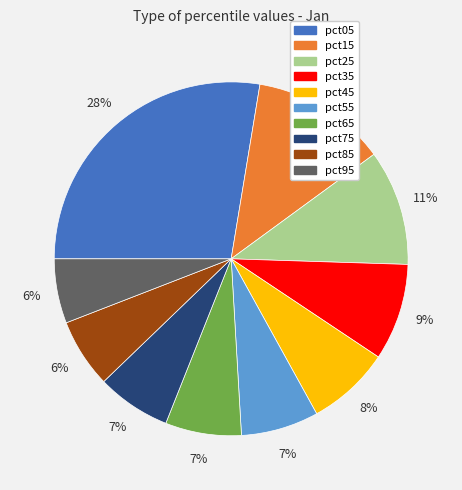

Count the number of slices in the pie.

10